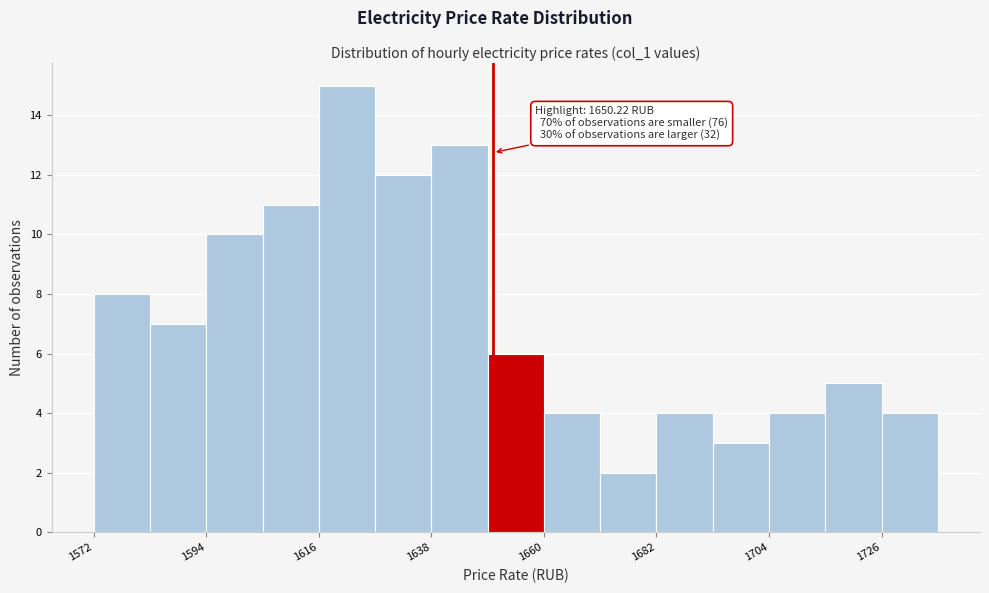

Read against the x-axis, roughly where is the centre of the tallest bar?

1620